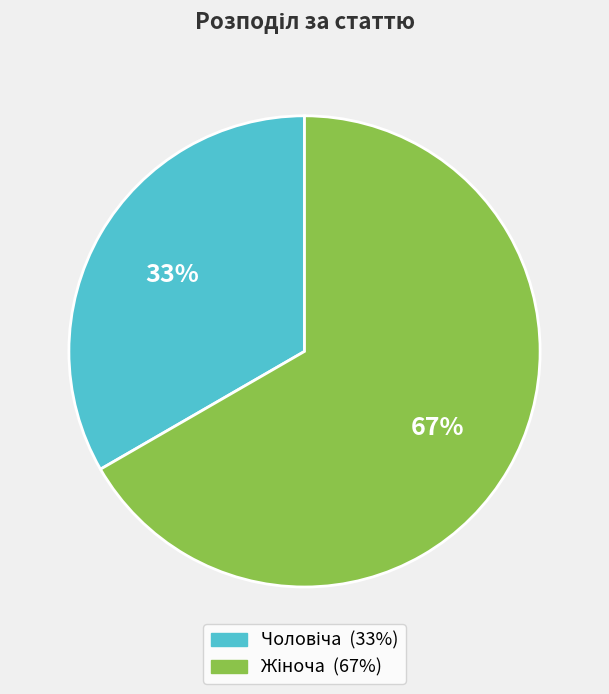

Is there any slice that represents more than half of the pie?

Yes